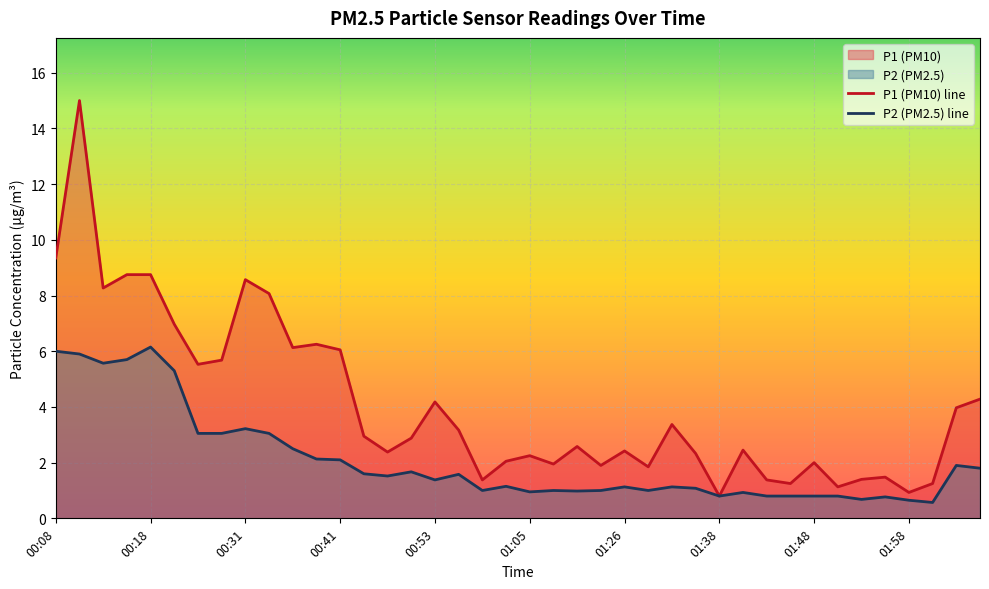

What is the sum of all P1 (PM10) line values?

163.3